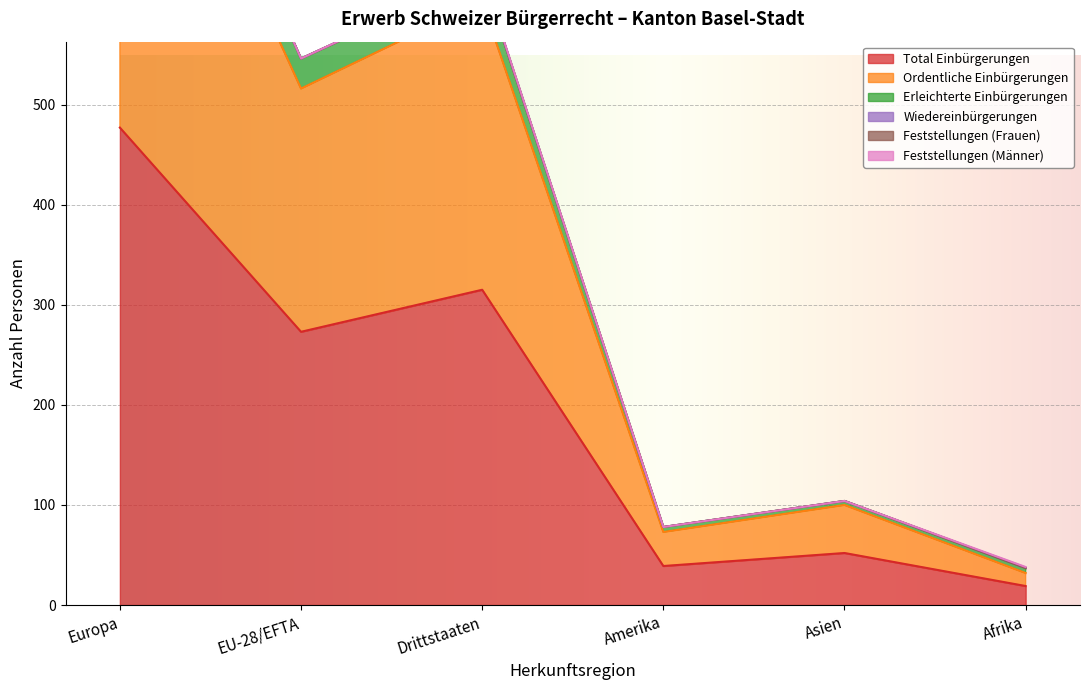

What is the difference between the maximum and minimum values in the Total Einbürgerungen series?

458